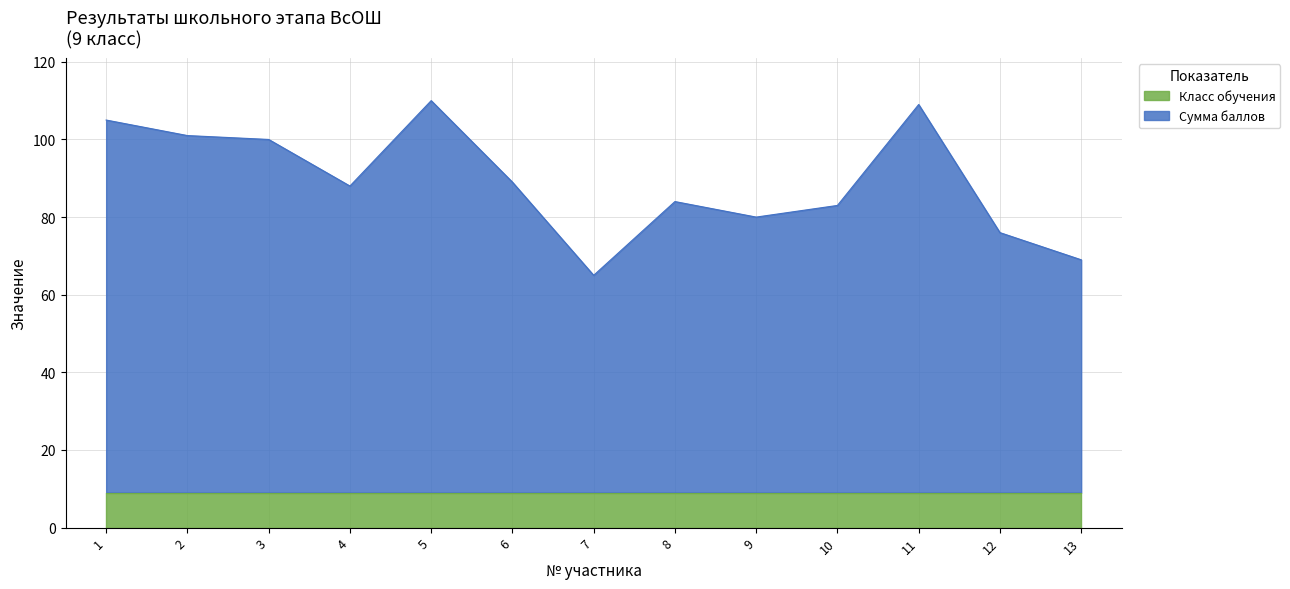

What is the ratio of the value at 4 to the value at 6?

1.0